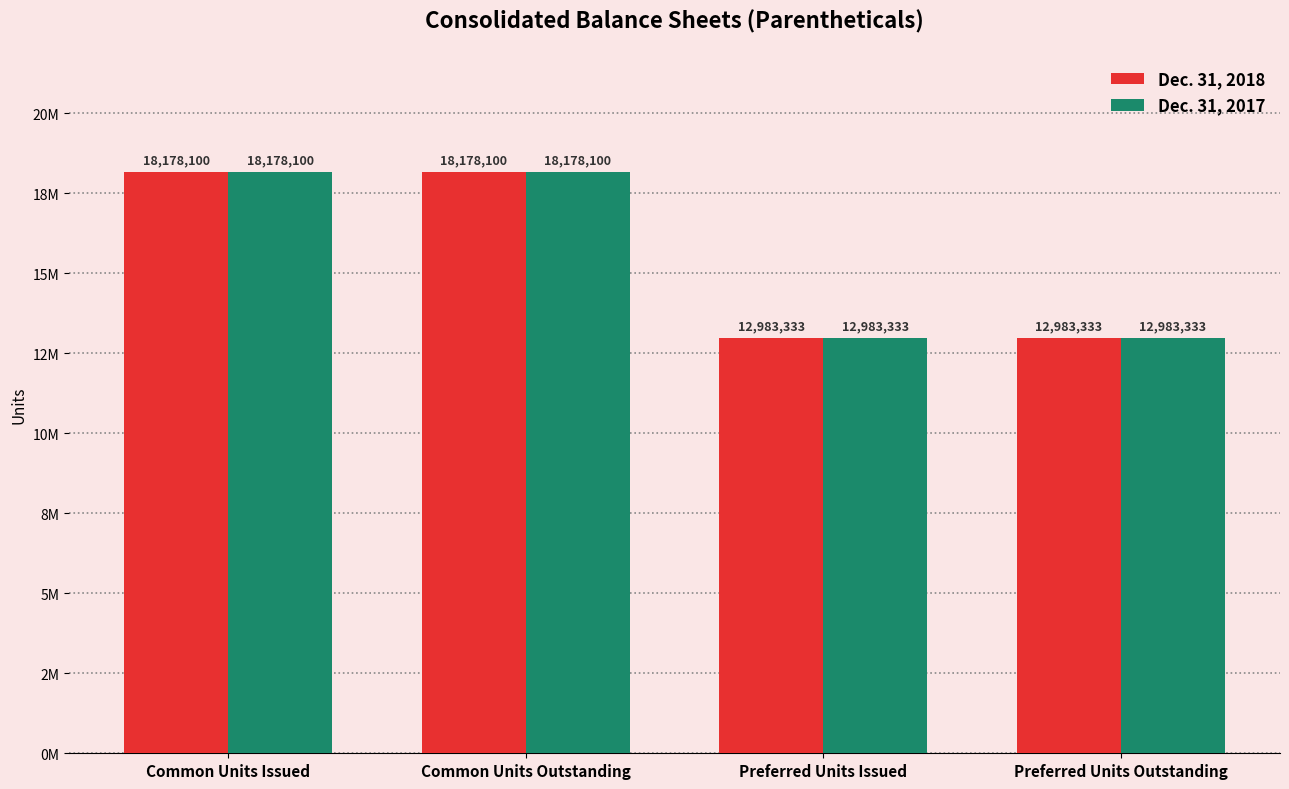

Rank the series at Common Units Outstanding from highest to lowest value.

Dec. 31, 2018, Dec. 31, 2017